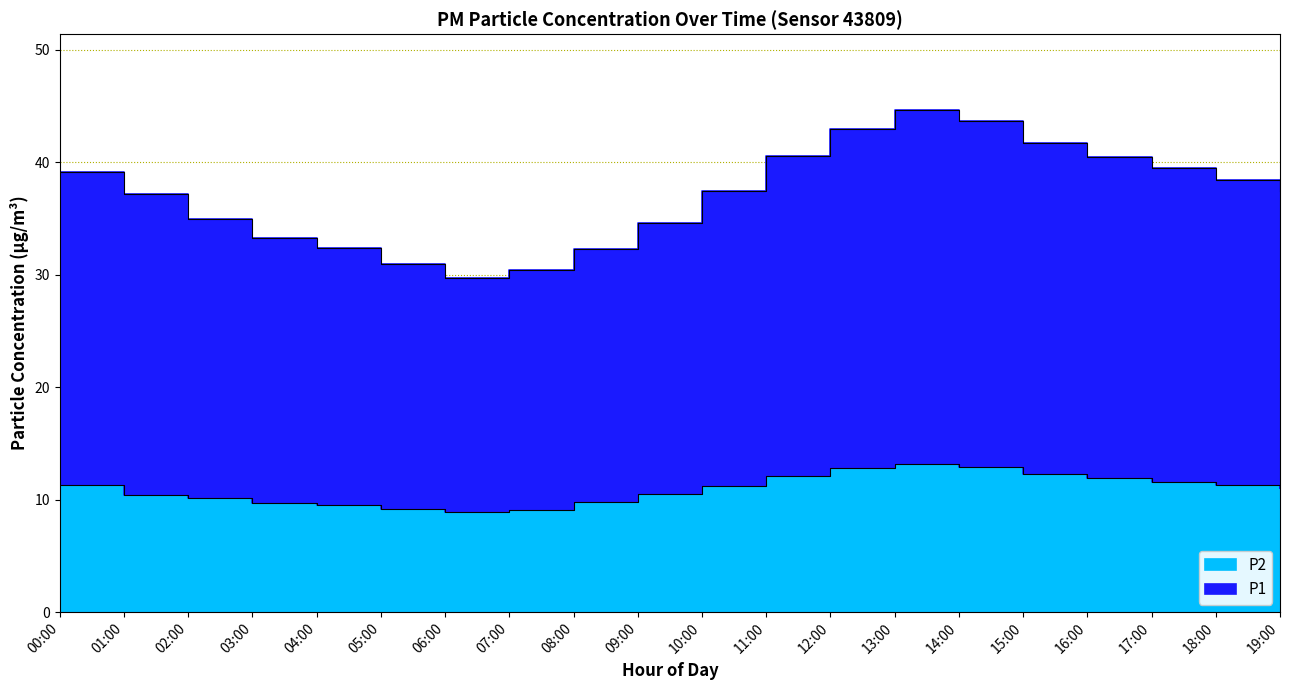

The P1 series shows 37.2 at 01:00. True or false?

True